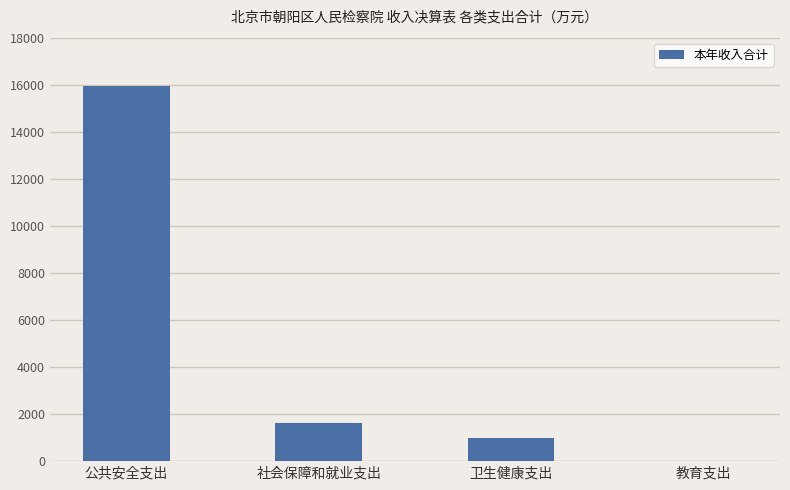

True or false: the data shows 2606.0 at 社会保障和就业支出.

False